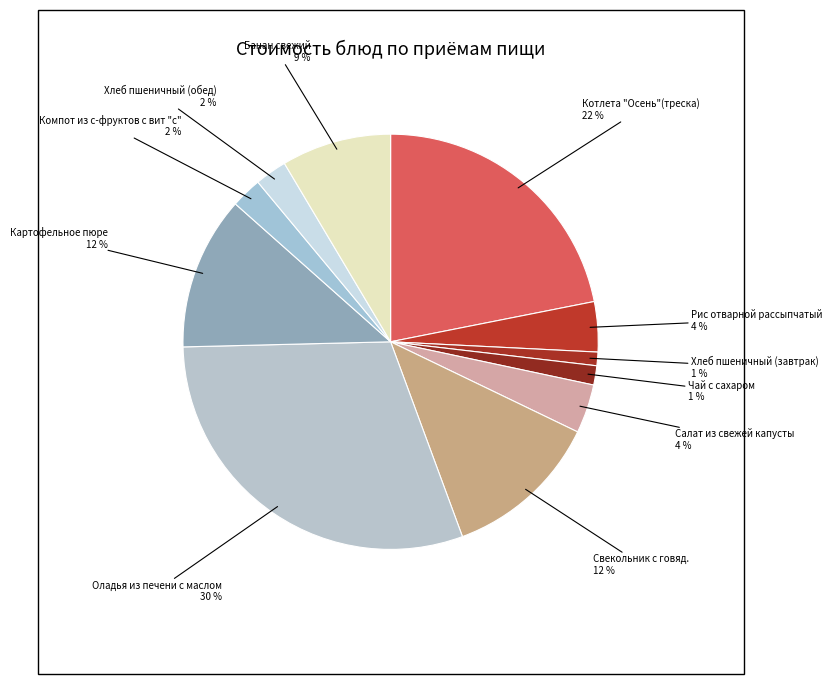

Does Хлеб пшеничный (завтрак) account for over 50% of the chart?

No